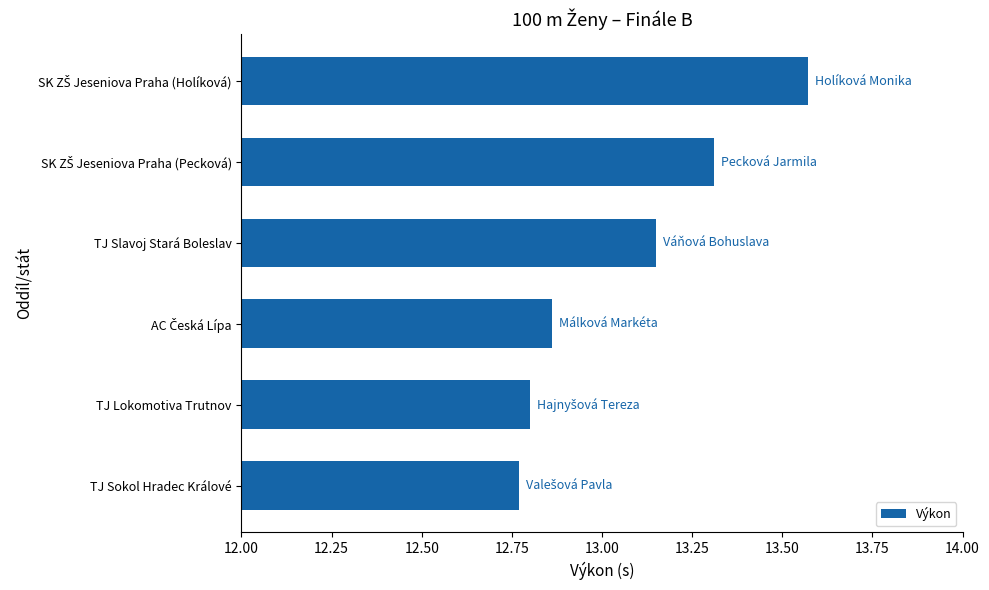

Which label corresponds to the smallest value in the chart?

TJ Sokol Hradec Králové